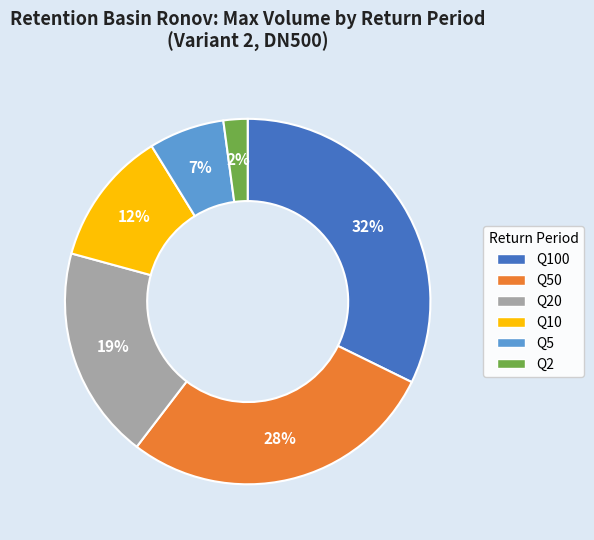

True or false: Q50 accounts for 28% of the total.

True